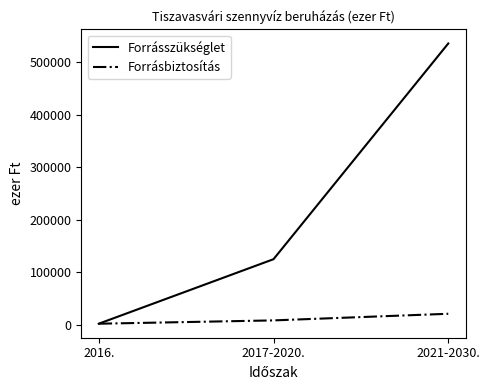

Which series has the largest range (max minus min)?

Forrásszükséglet